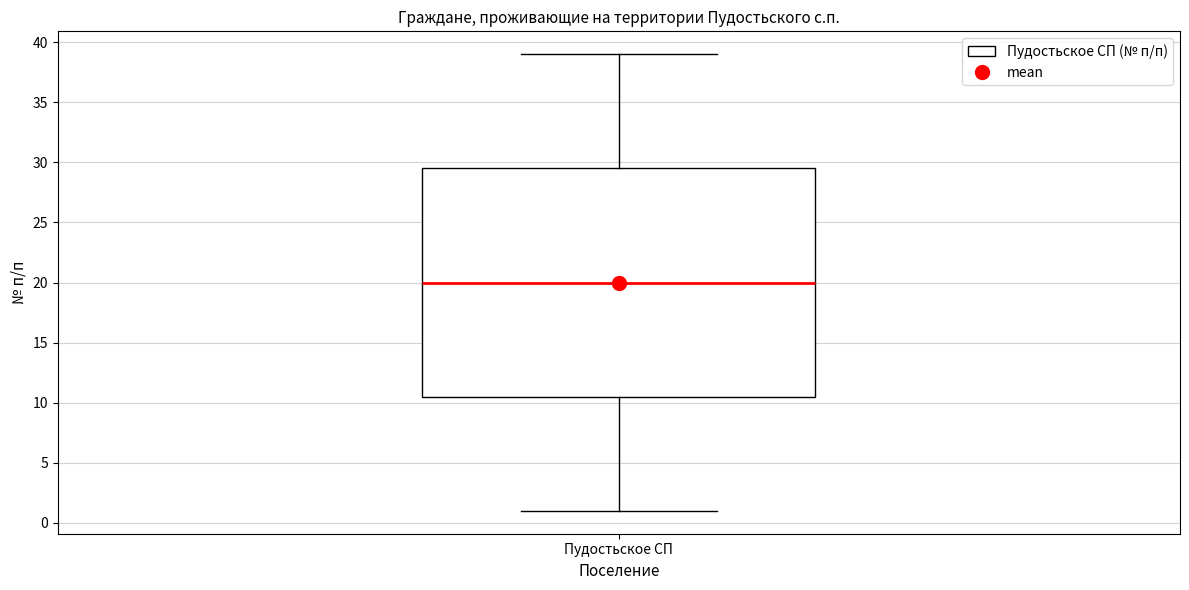

Where does the upper whisker of the box for Пудостьское СП end on the y-axis? The values are not printed on the chart, so give them approximately, as read against the axis.

39.0